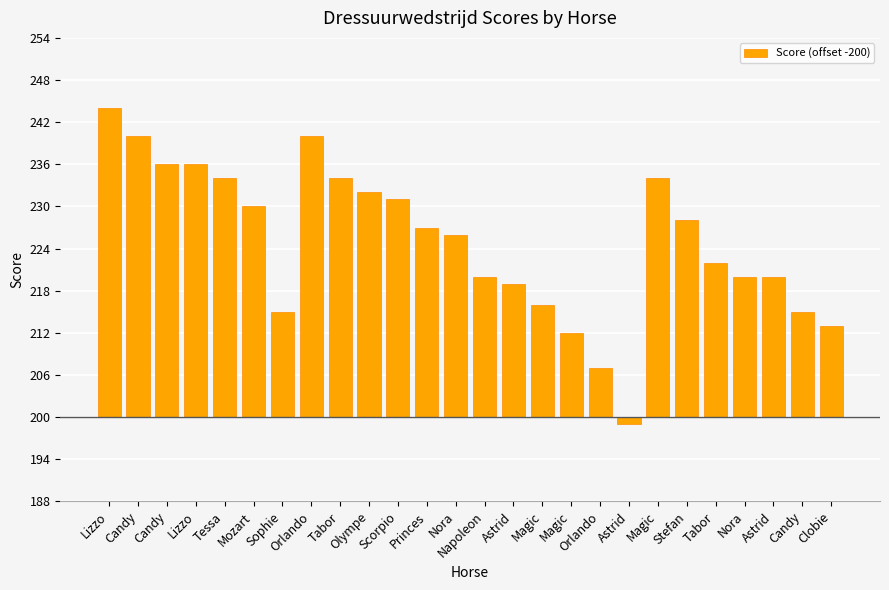

What is the average value?

25